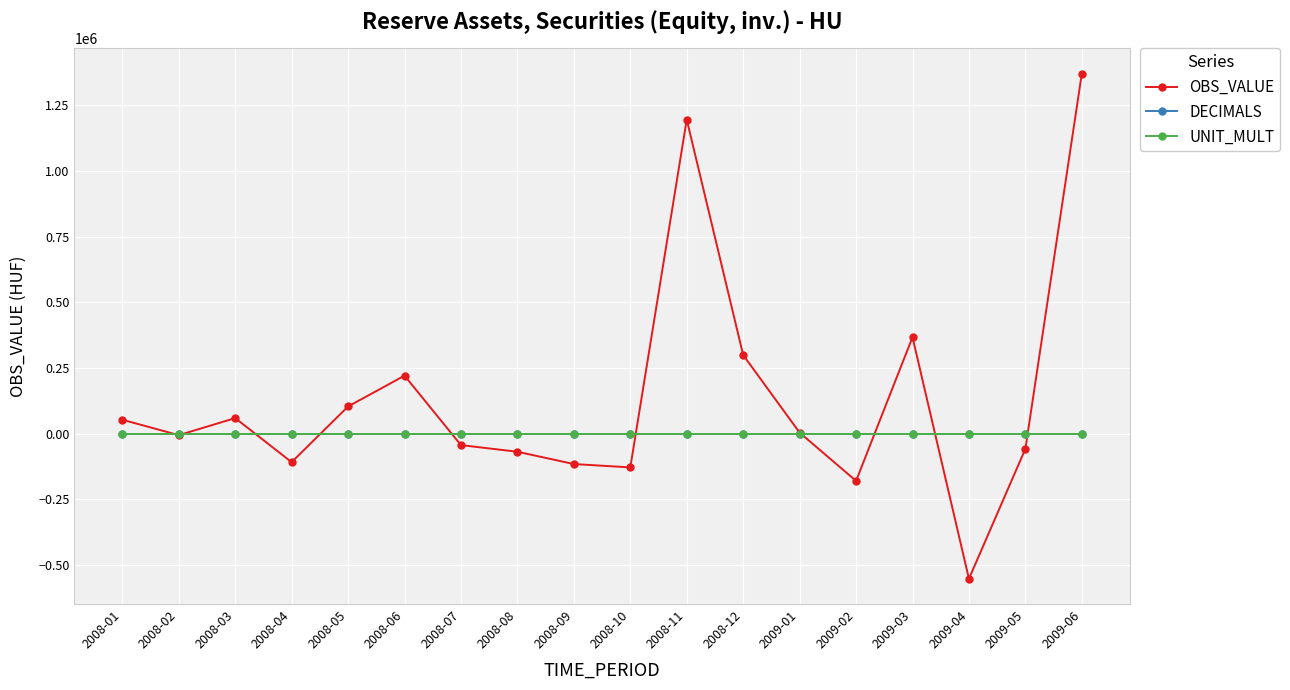

What is the value of the UNIT_MULT point at the 7th from the left?

6.0